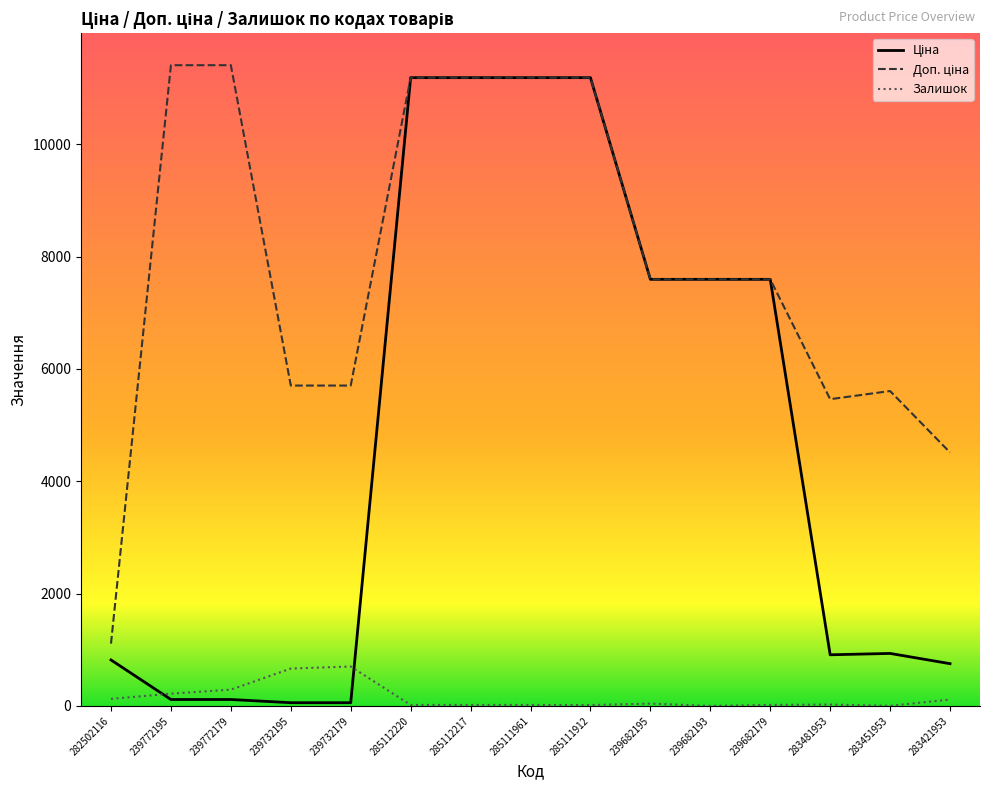

At which label does Доп. ціна first exceed 7596?

239772195